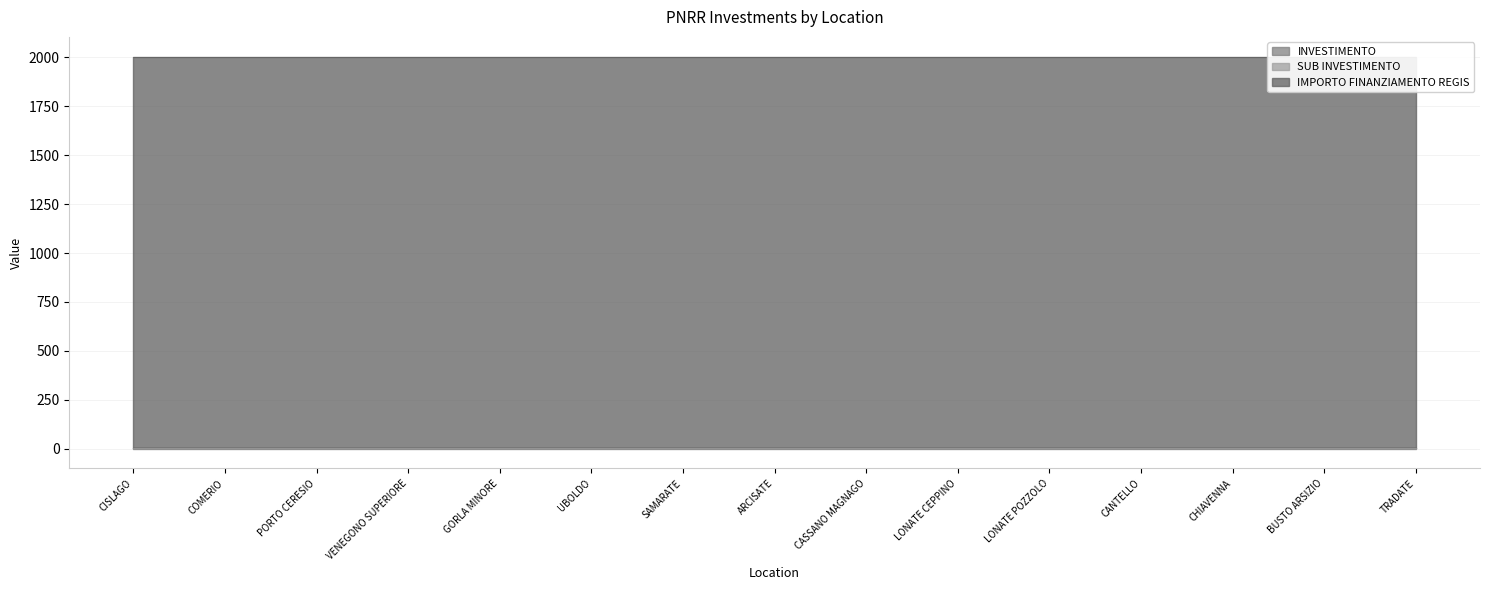

Which series has the largest total across all categories?

IMPORTO FINANZIAMENTO REGIS